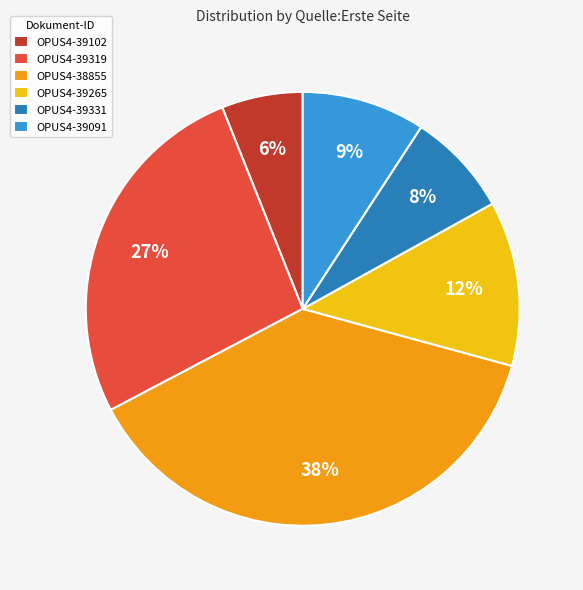

The OPUS4-39331 slice represents 8% of the pie. True or false?

True